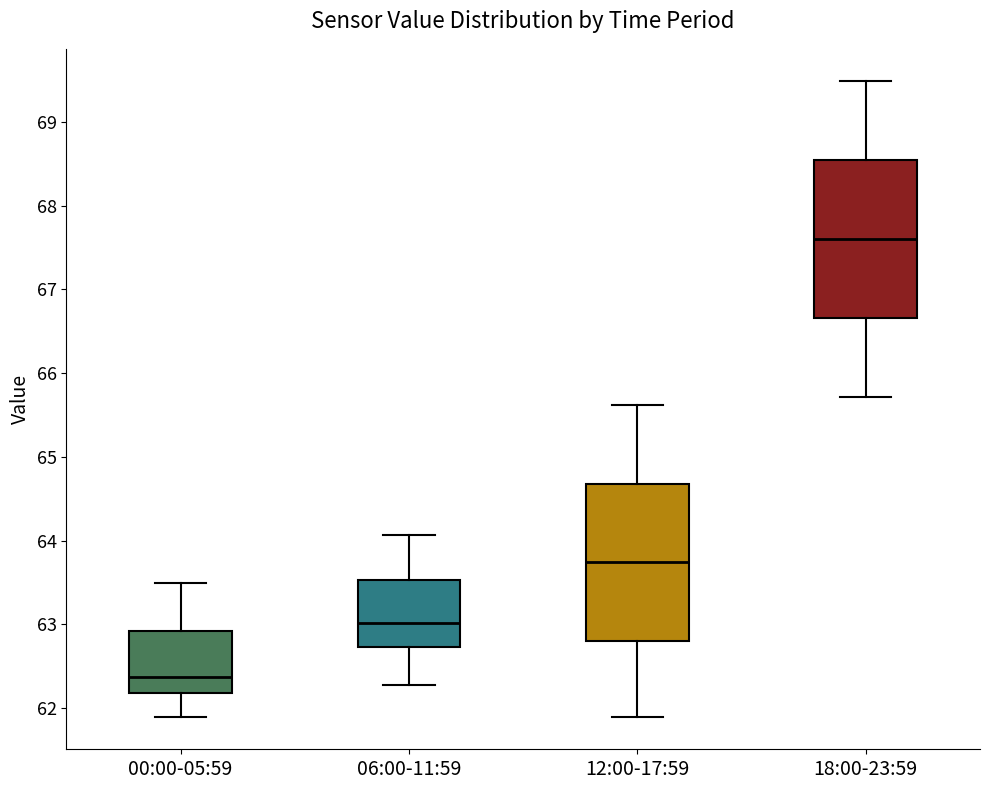

Where does the median line of the box for 12:00-17:59 sit on the y-axis? The values are not printed on the chart, so give them approximately, as read against the axis.

63.7